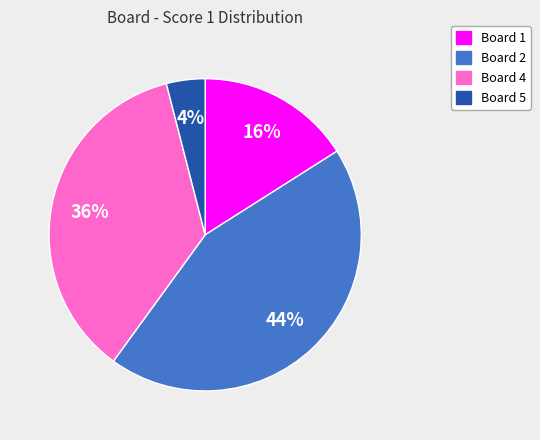

Rank the categories by value from highest to lowest.

Board 2, Board 4, Board 1, Board 5